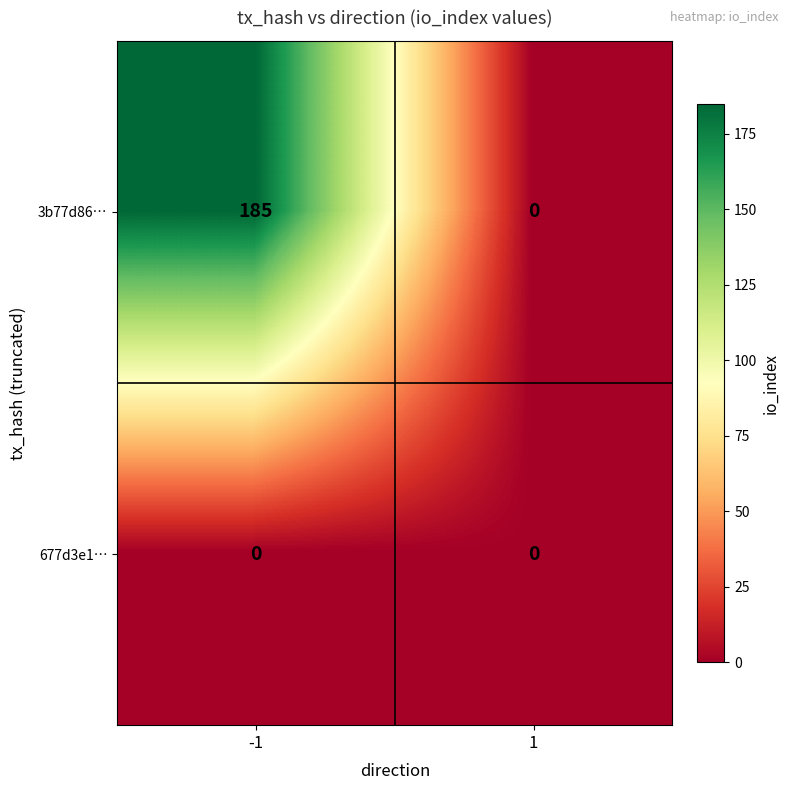

Reading left to right, what are all the values shown in this chart?

3b77d86…: -1=185	1=0
677d3e1…: -1=0	1=0